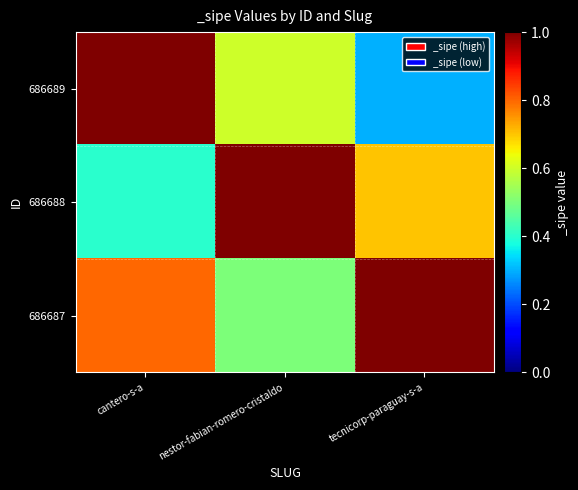

Reading left to right, transcribe all the data shown in this chart.

686689: cantero-s-a=1.0	nestor-fabian-romero-cristaldo=0.6	tecnicorp-paraguay-s-a=0.3
686688: cantero-s-a=0.4	nestor-fabian-romero-cristaldo=1.0	tecnicorp-paraguay-s-a=0.7
686687: cantero-s-a=0.8	nestor-fabian-romero-cristaldo=0.5	tecnicorp-paraguay-s-a=1.0